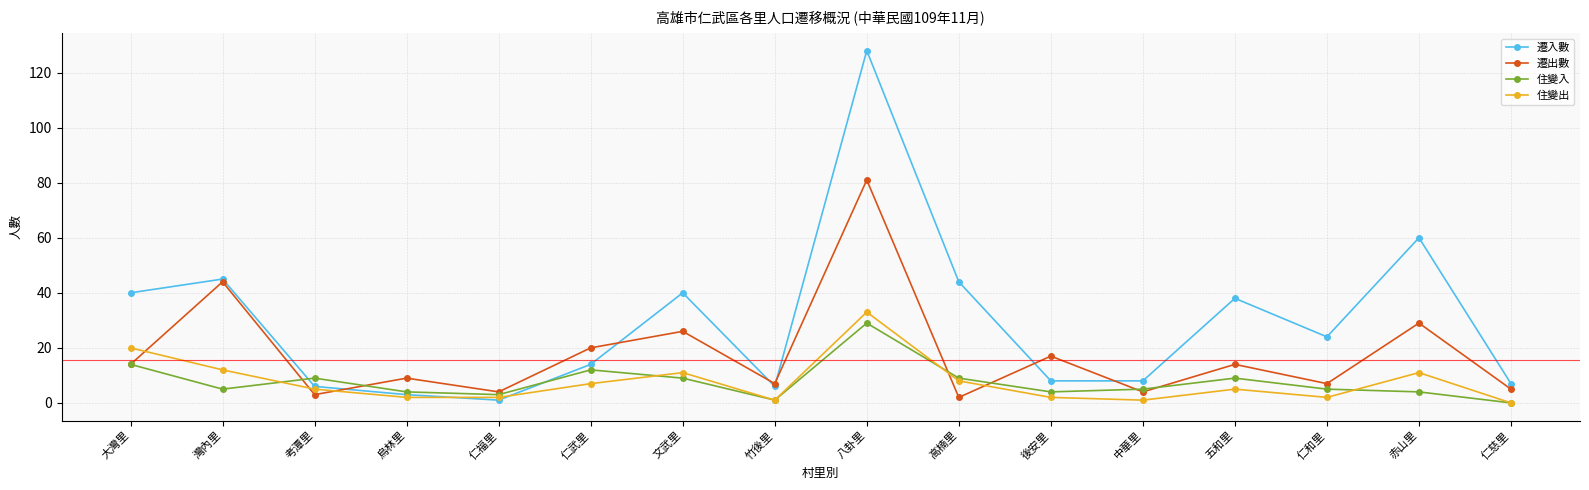

What is the total value across all series at 後安里?

31